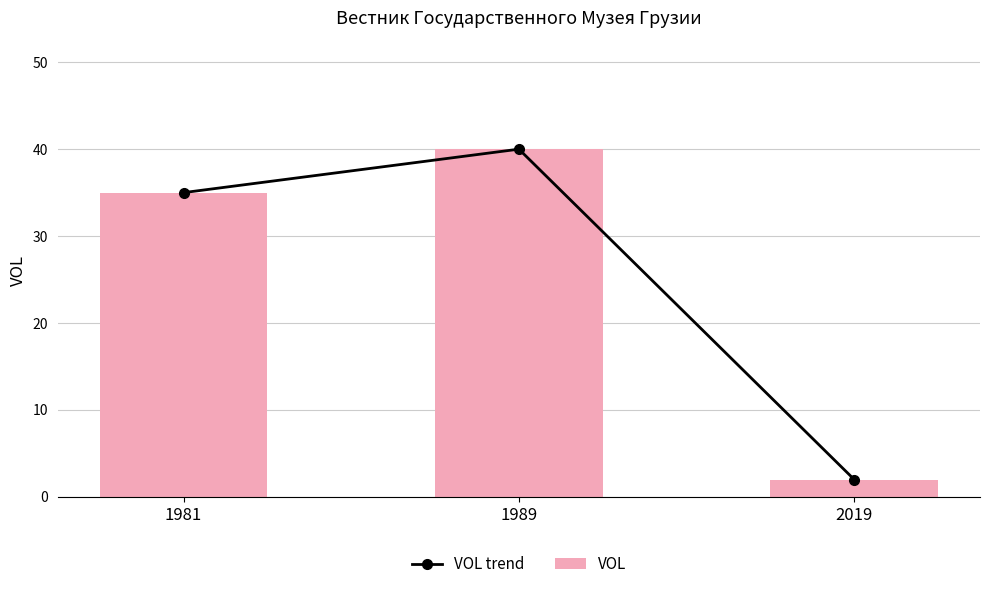

What is the average value of the VOL series?

26